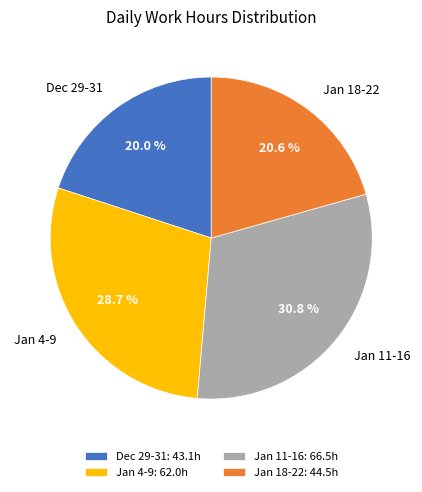

Is there a majority slice in this chart?

No